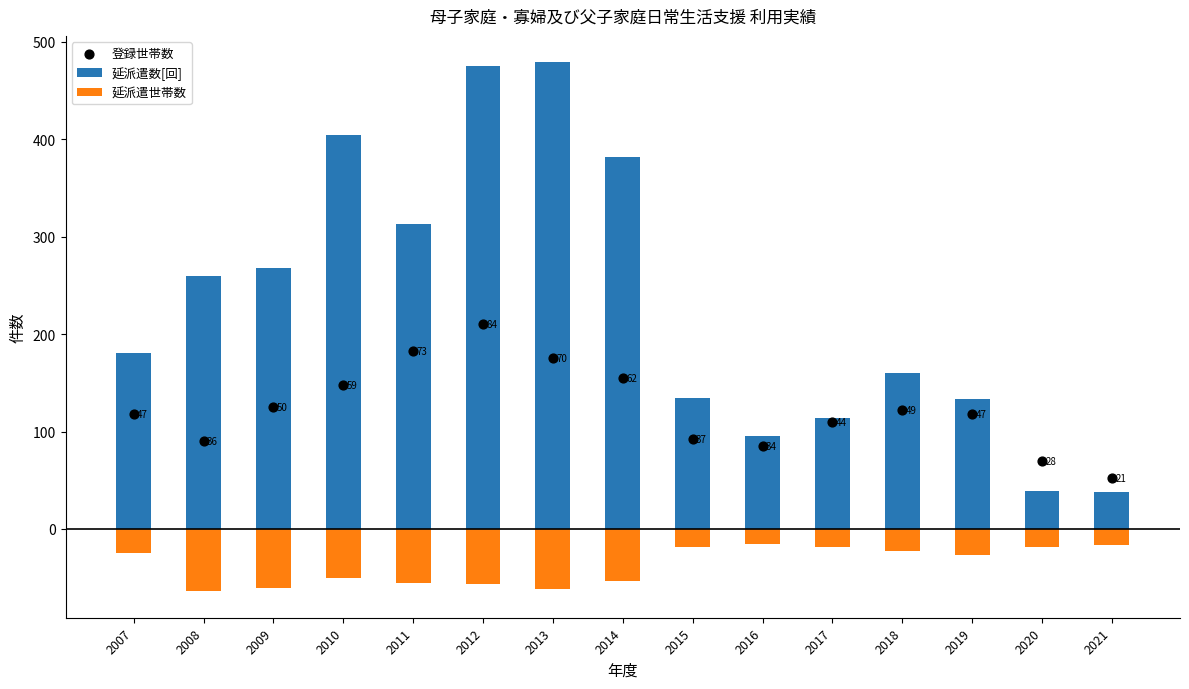

Which series reaches the maximum Y coordinate?

延派遣数[回]